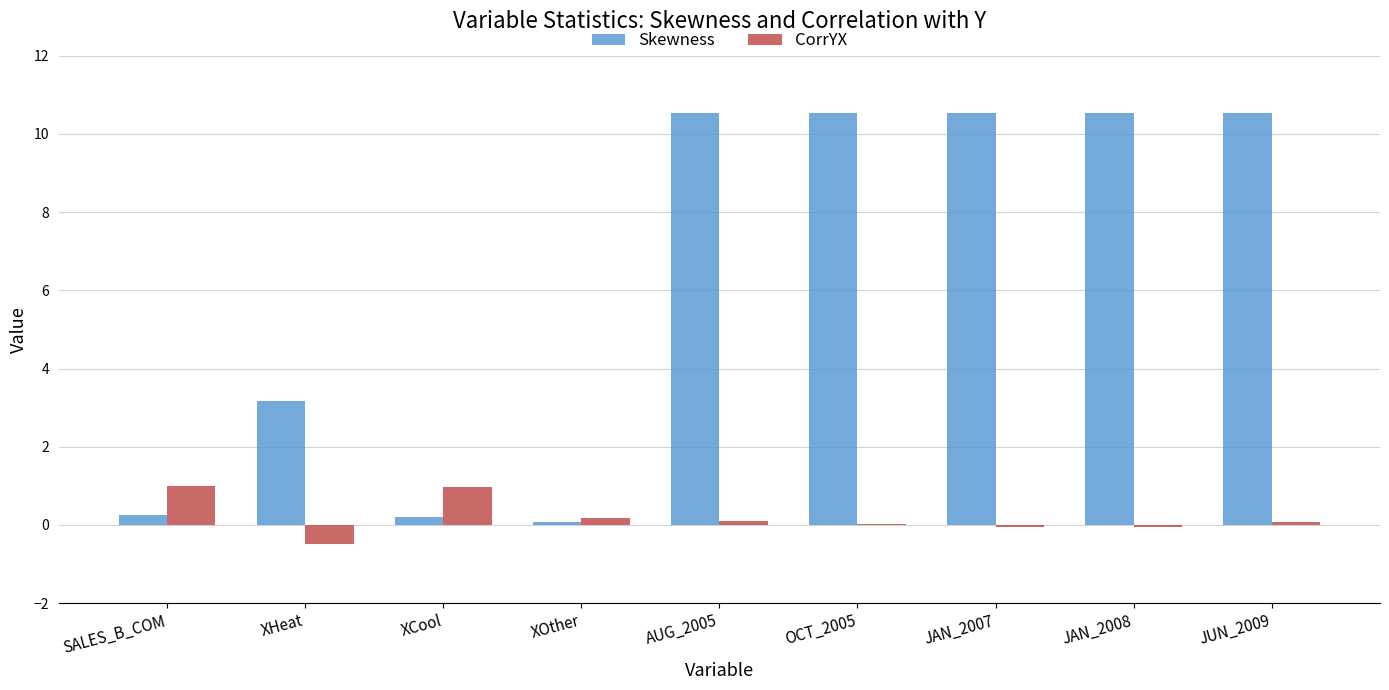

True or false: Skewness has a value of 0.3 at SALES_B_COM.

True